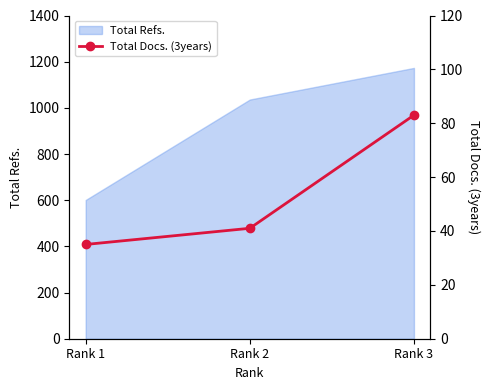

List the labels in order of value, smallest first.

Rank 1, Rank 2, Rank 3